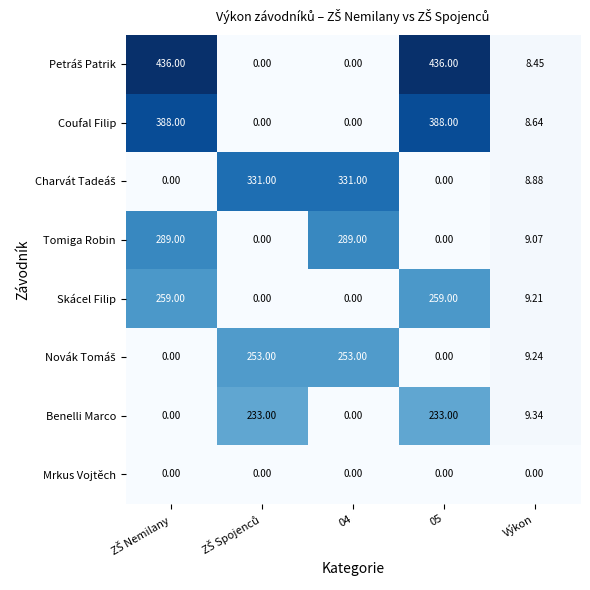

Where is Tomiga Robin nearest to the value 144?

Výkon